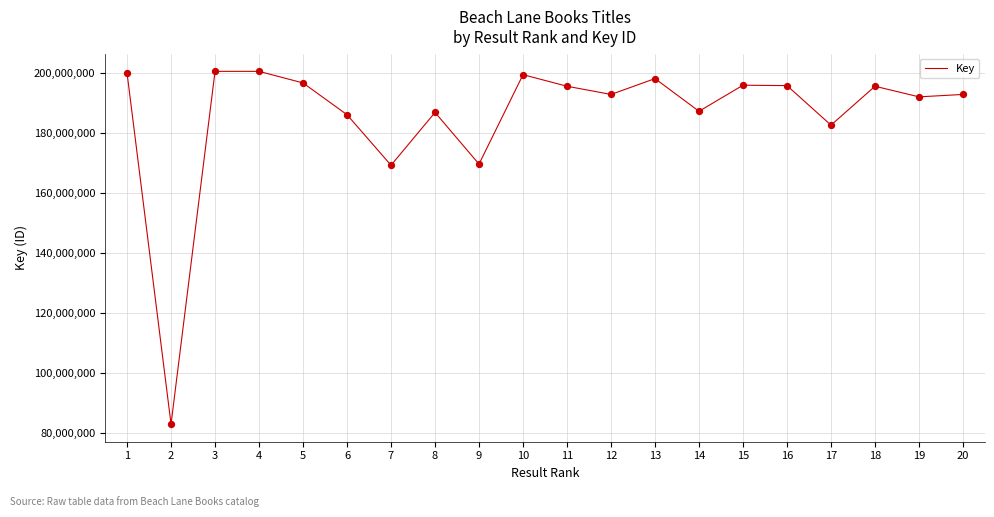

What is the change in value from 8 to 18?

+8719852